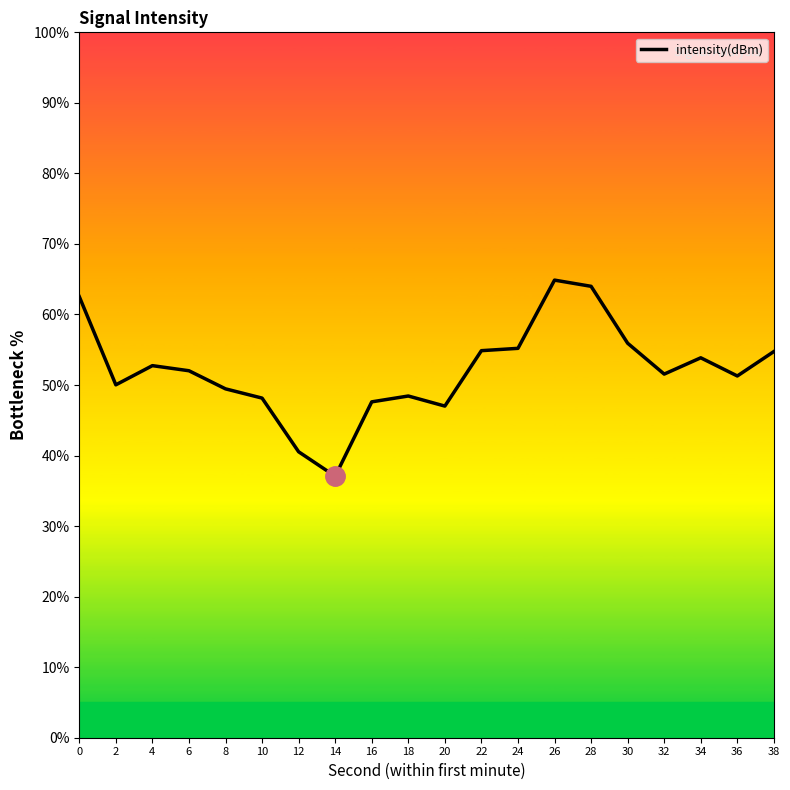

Where is the first local minimum?

2